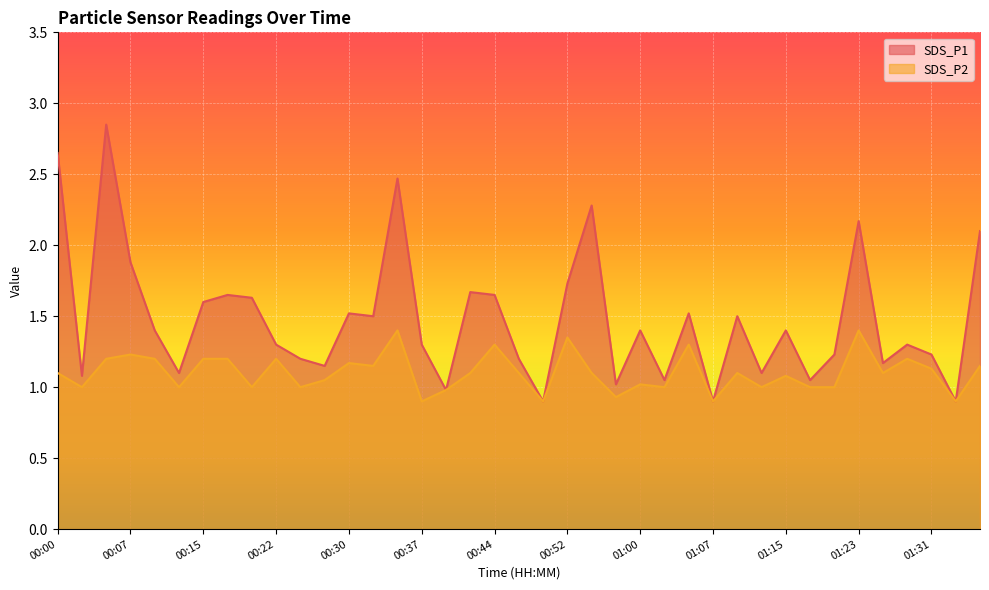

What is the difference between the maximum and minimum values in the SDS_P2 series?

0.5